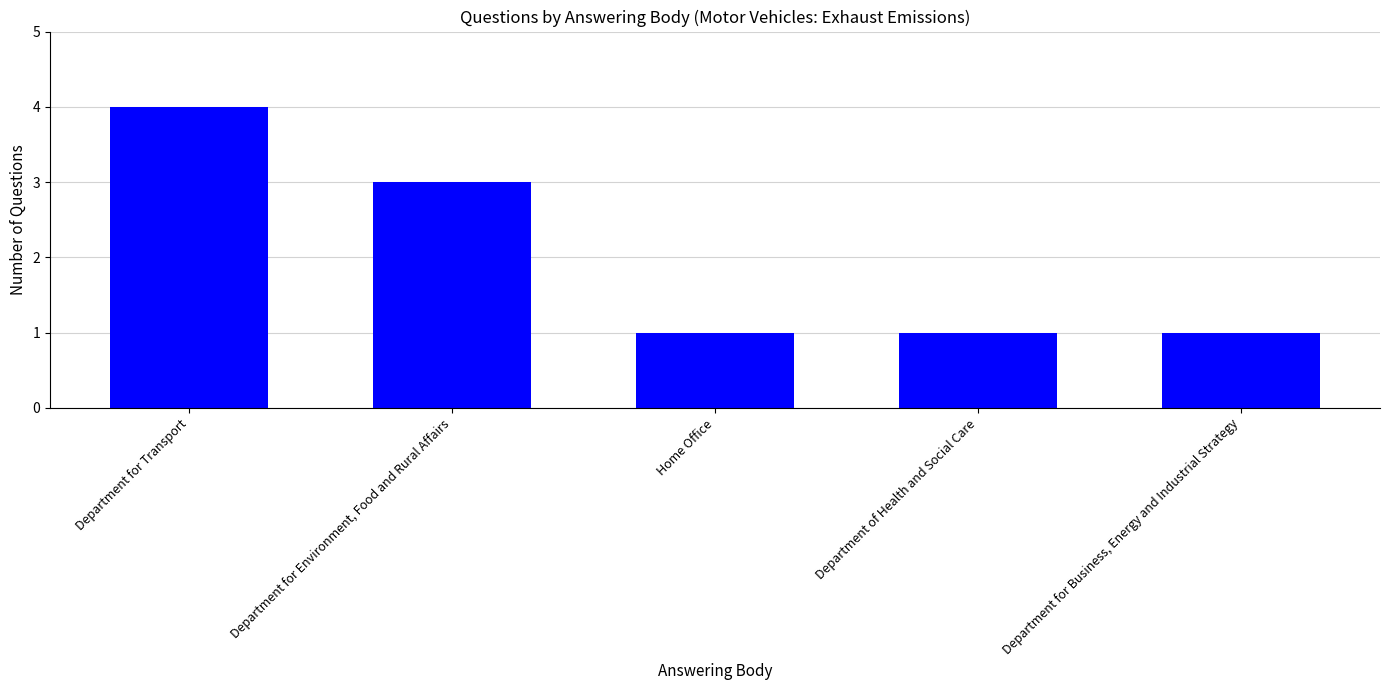

What is the greatest value displayed?

4